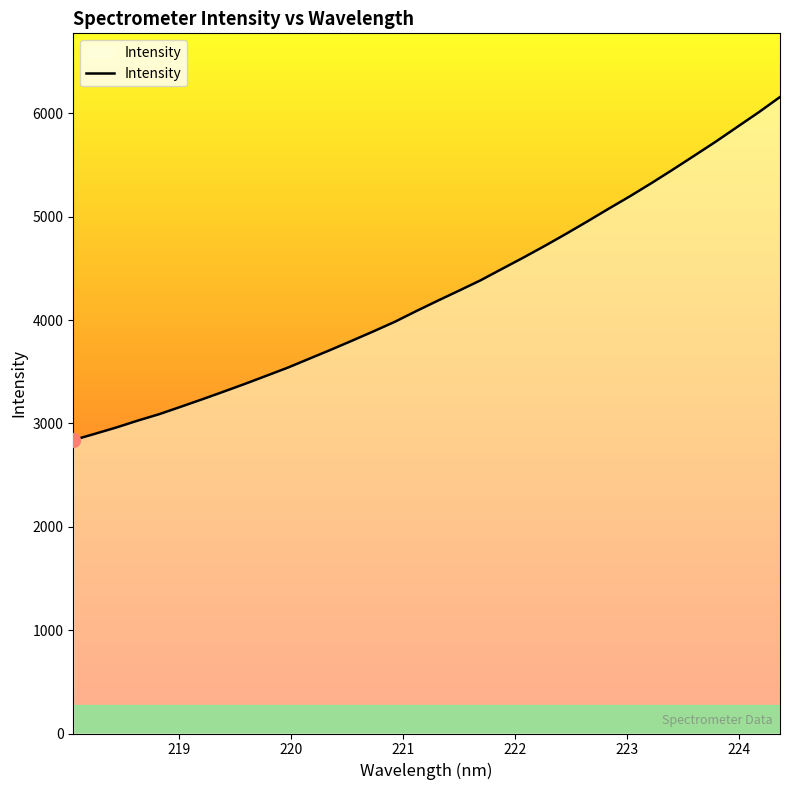

What is the difference between the maximum and minimum values?

3319.2